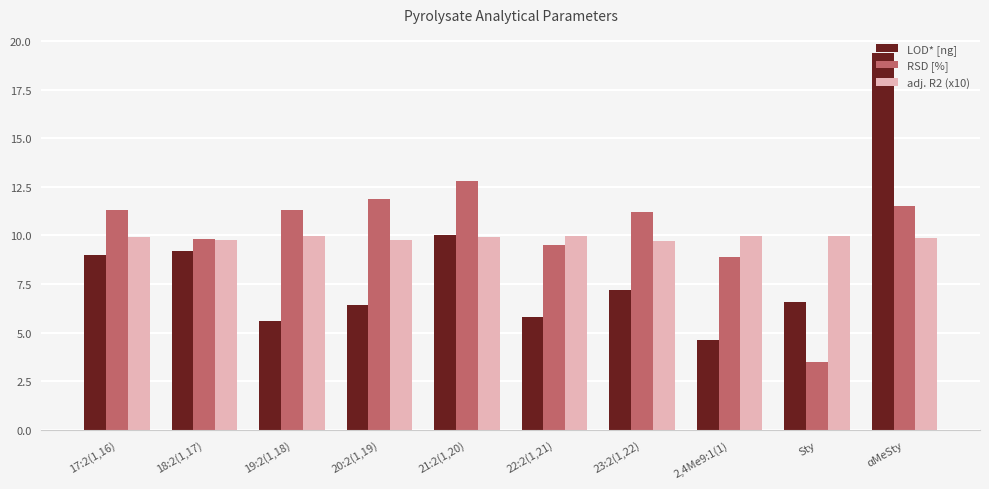

Is the value of RSD [%] at 20:2(1,19) greater than the value of adj. R2 (x10) at 17:2(1,16)?

Yes